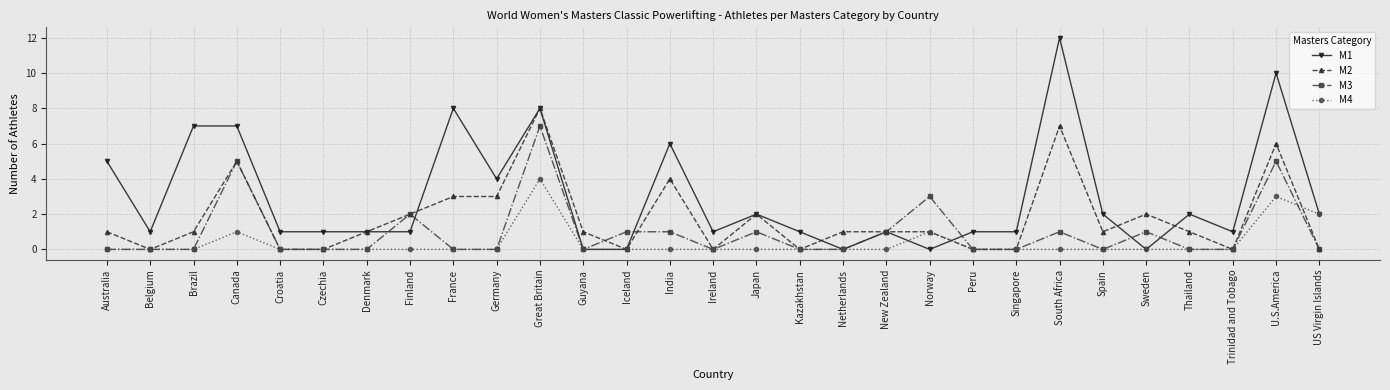

How many lines are shown in the chart?

4